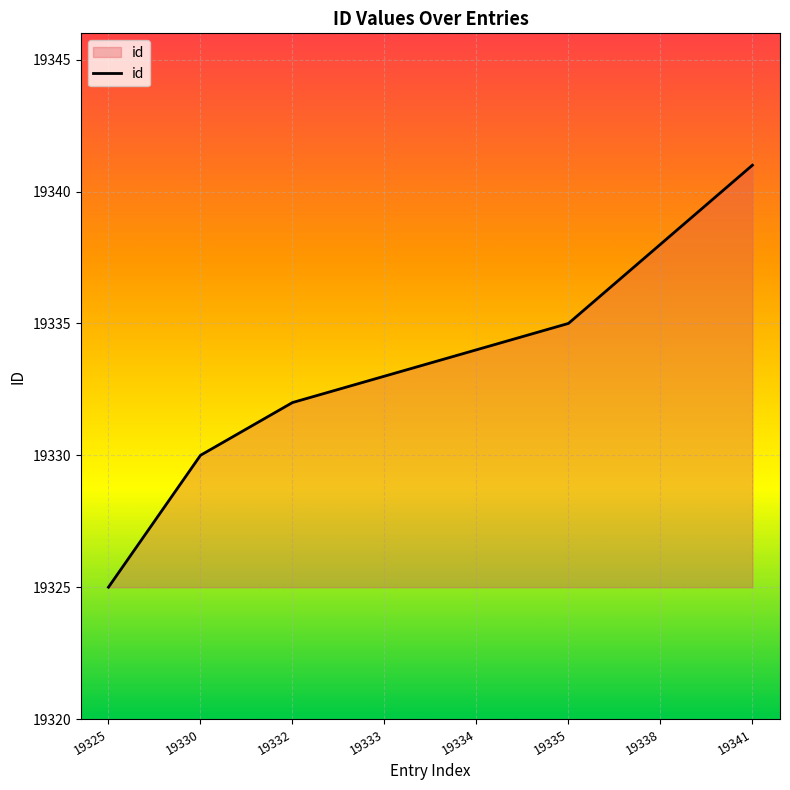

What is the change in value from 19334 to 19338?

+4